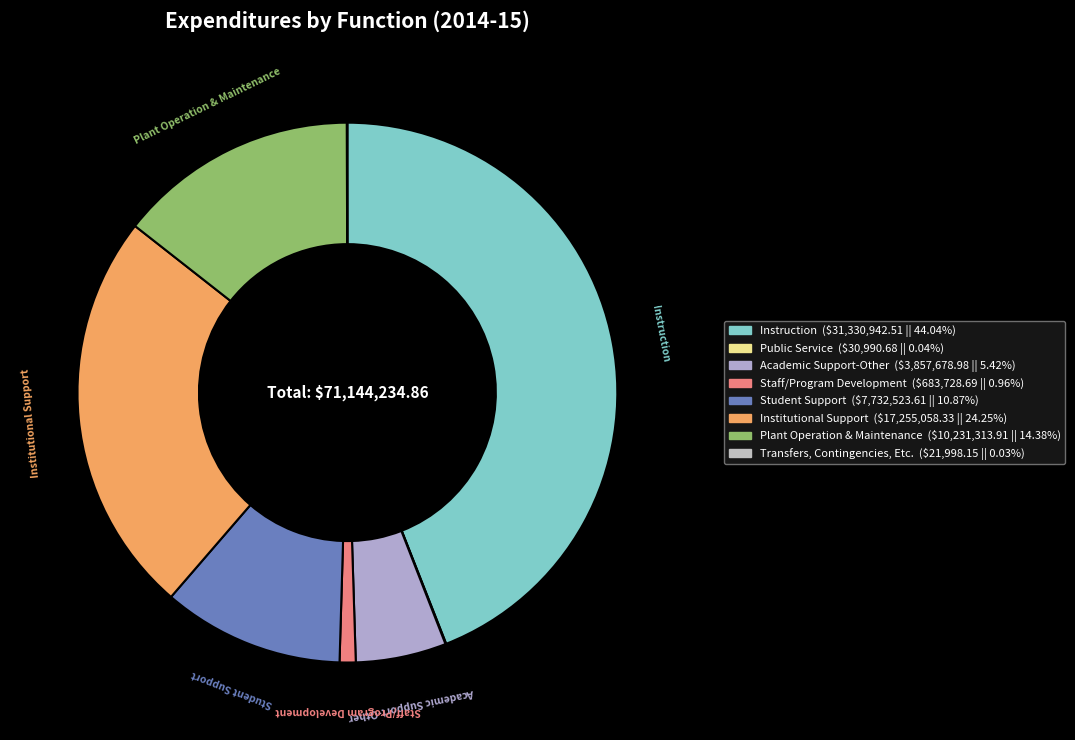

How much of the chart is everything except Public Service?

100.0%